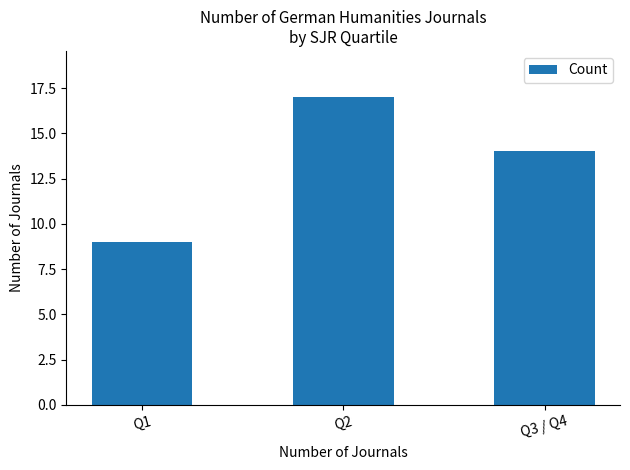

Are the bars horizontal?

No